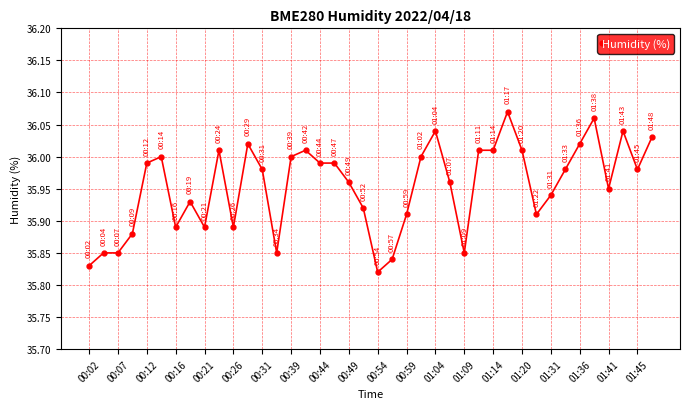

What is the sum of all values?

1438.2